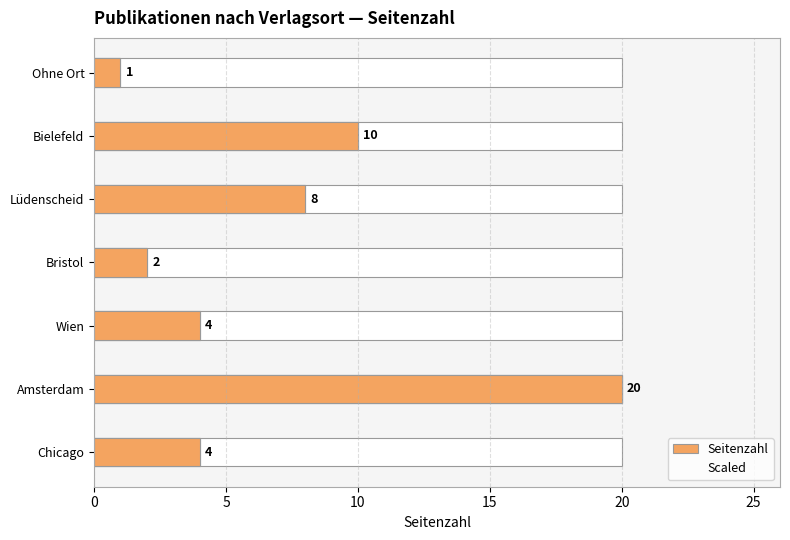

How many bars are there in total?

14